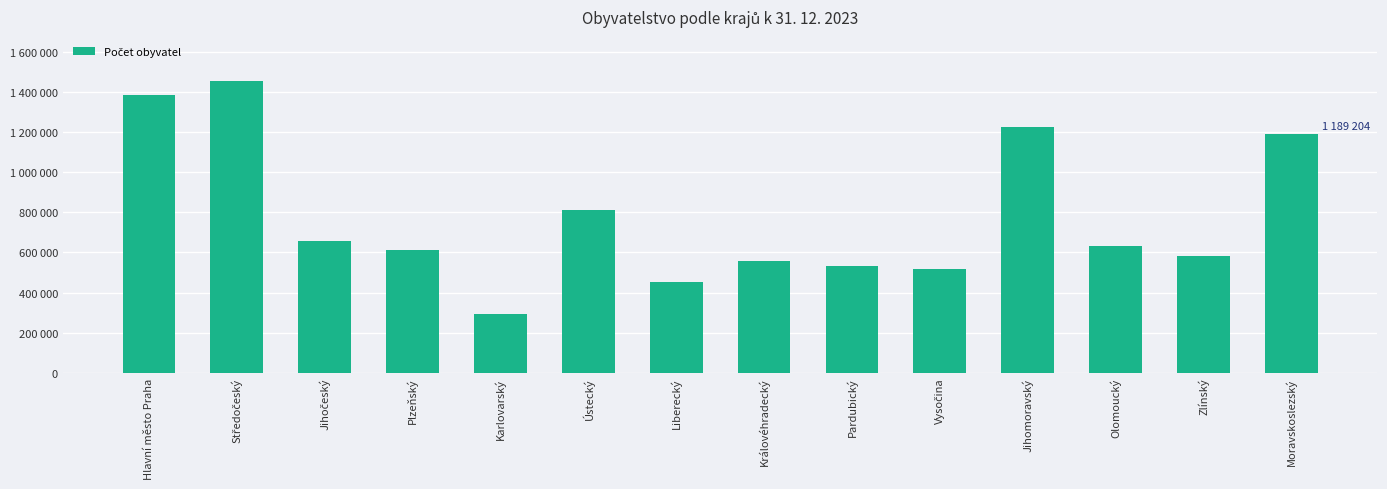

The chart shows a value of 517960 at Vysočina. True or false?

True